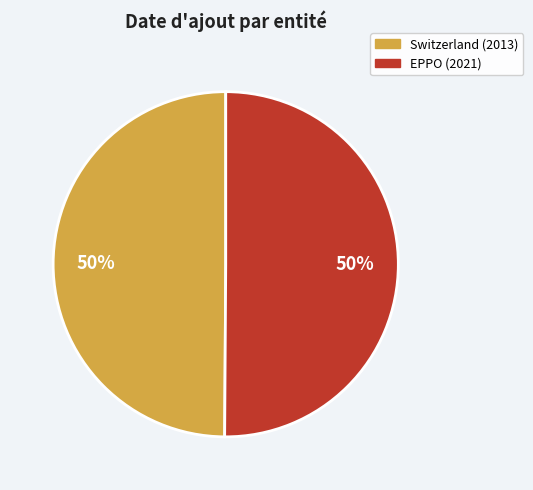

To the nearest percent, what is the combined percentage of EPPO and Switzerland?

100%